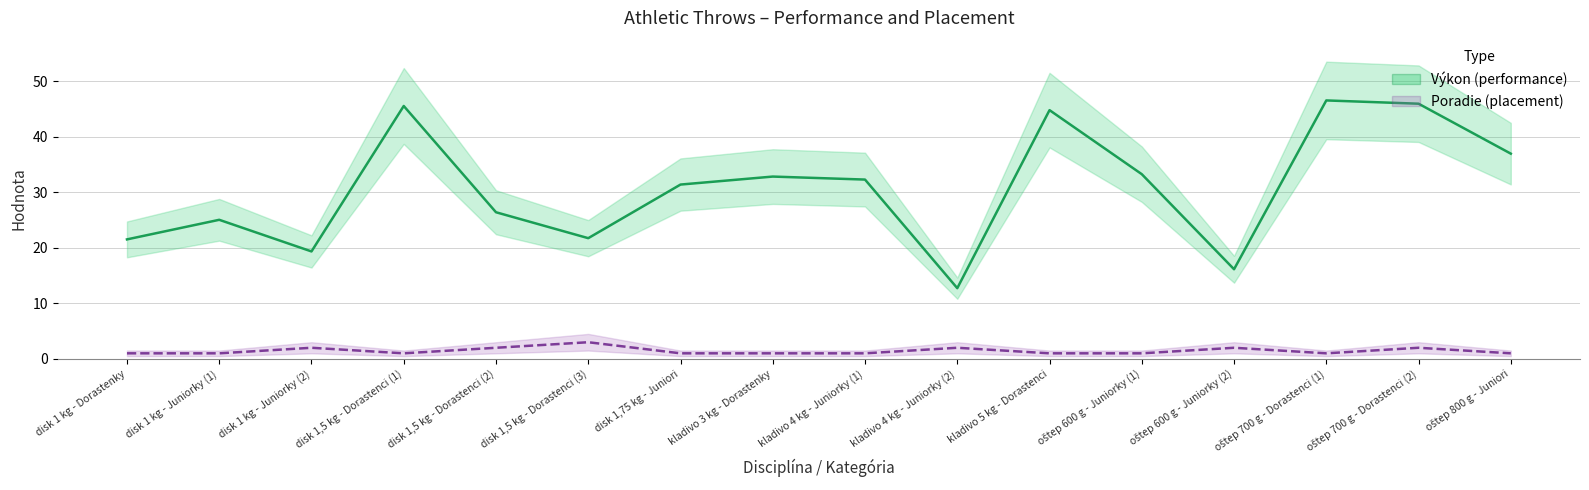

Which series has the widest spread of values?

Výkon